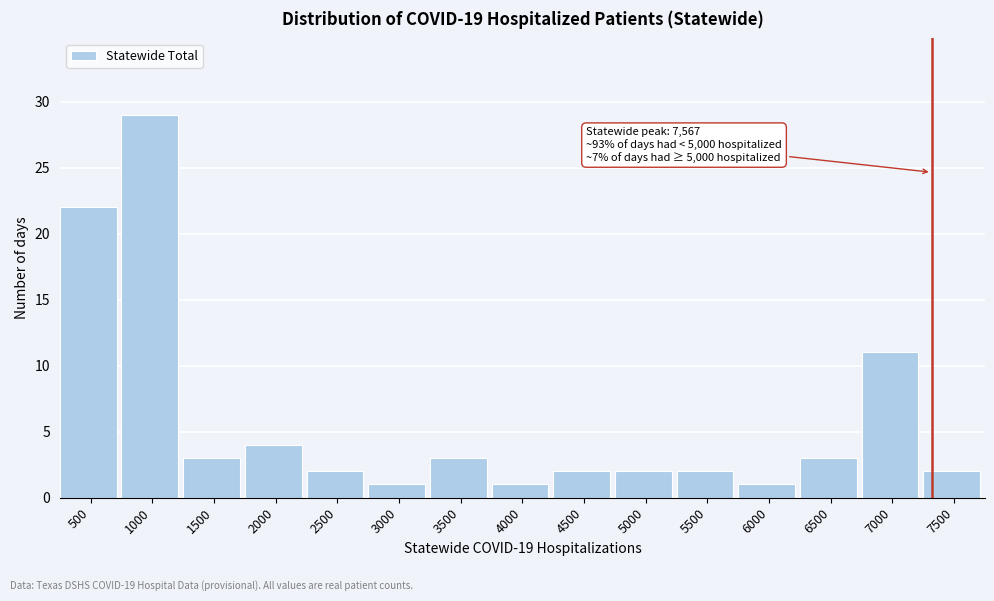

Reading right to left, list all the values displayed in this chart.

7500=2	7000=11	6500=3	6000=1	5500=2	5000=2	4500=2	4000=1	3500=3	3000=1	2500=2	2000=4	1500=3	1000=29	500=22